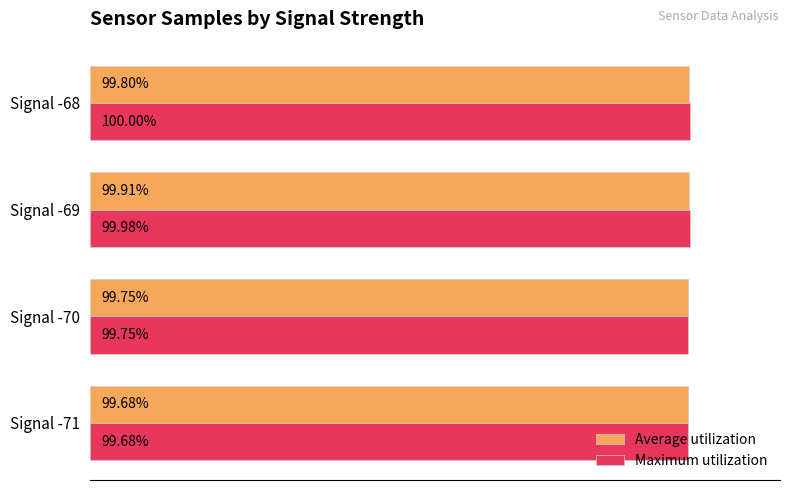

At which category is the sum across all series the highest?

Signal -69